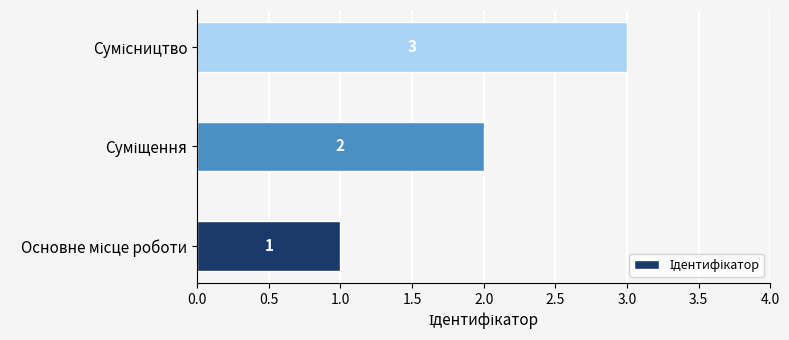

Count the values in the range 1 to 3.

3